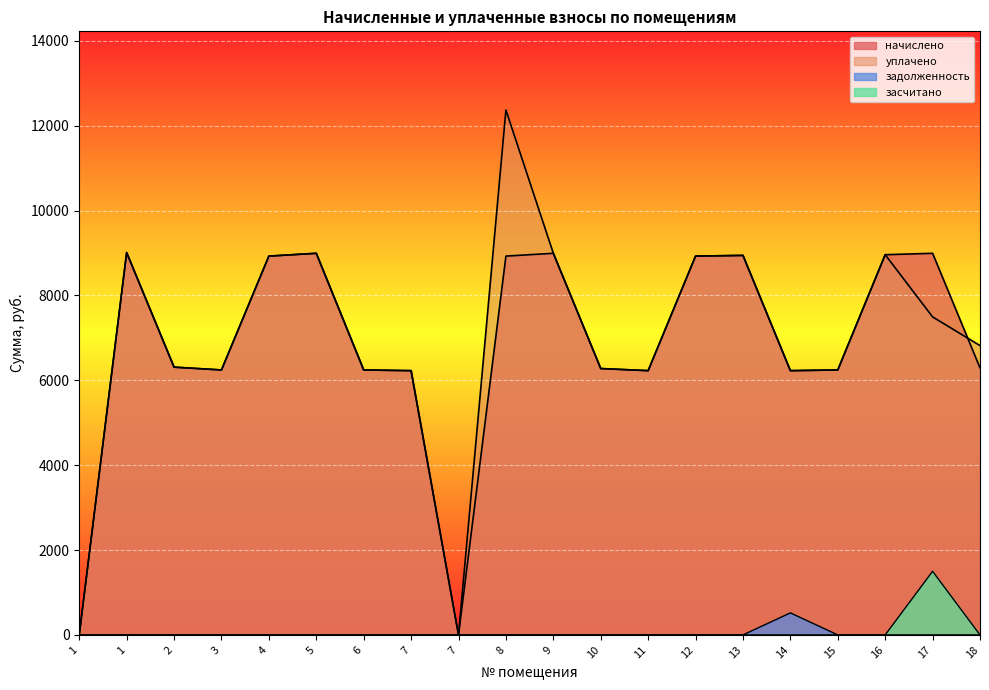

Where is the first local maximum for начислено?

1